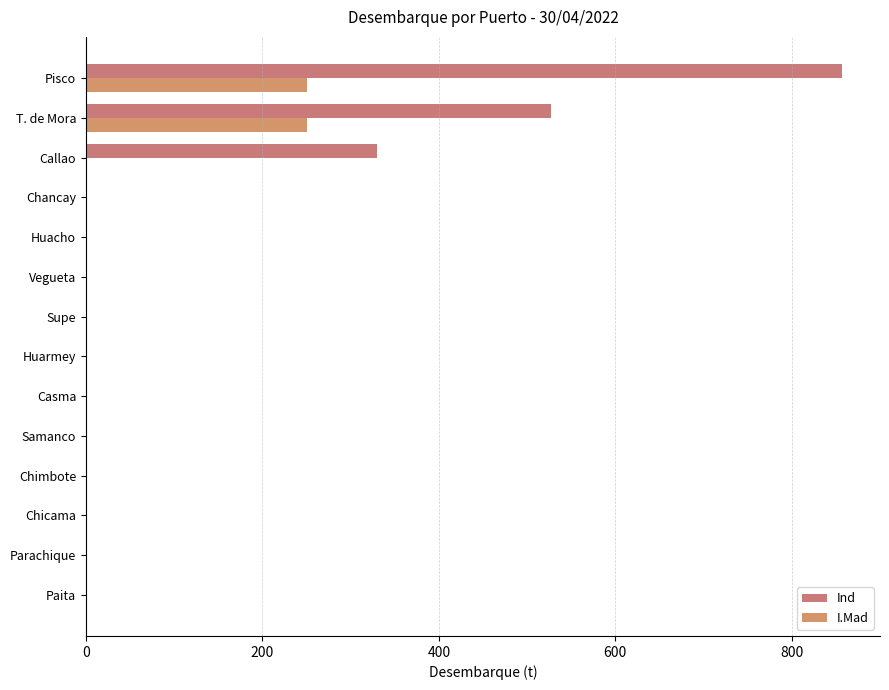

How many categories are shown in the chart?

14